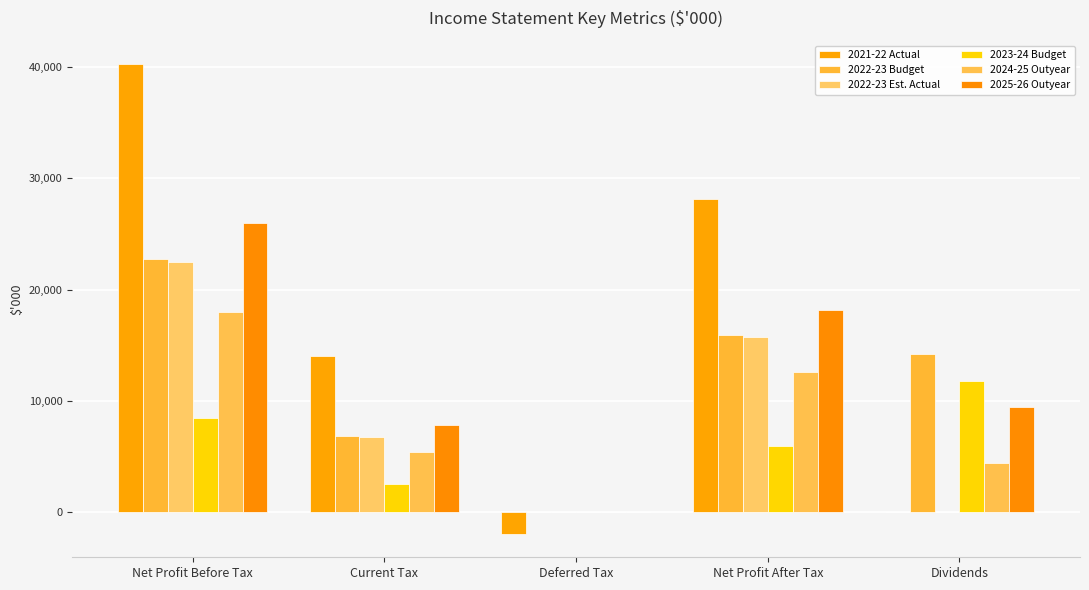

What is the difference between the second highest and minimum values in the 2022-23 Budget series?

15920